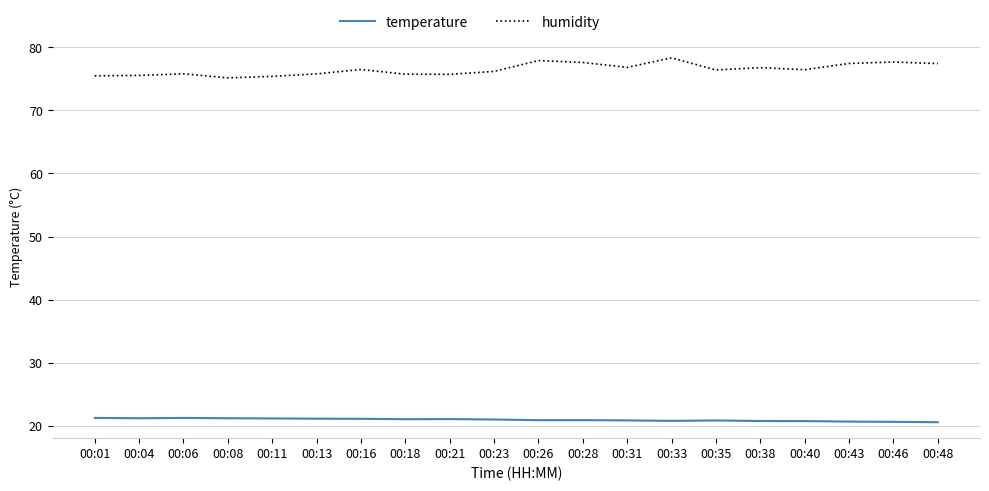

At 00:43, list the series in order from smallest to largest.

temperature, humidity